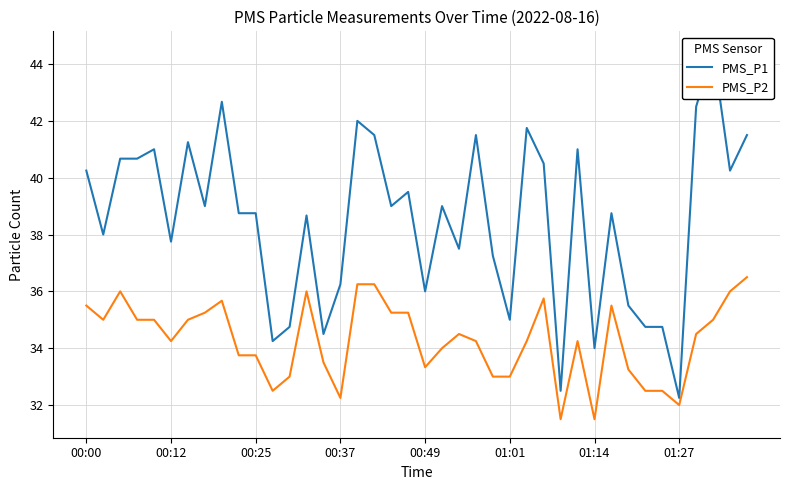

What is the maximum value for PMS_P2?

36.5